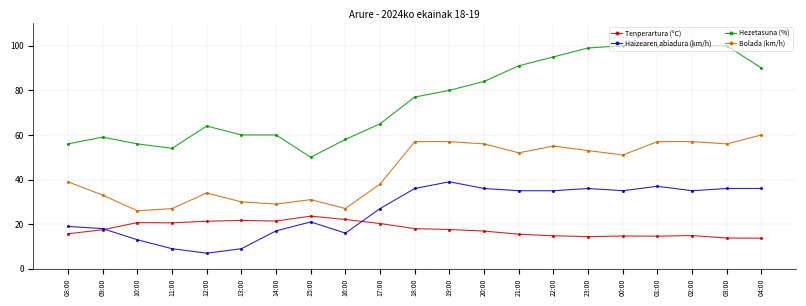

True or false: Haizearen abiadura (km/h) has more than 1 points higher than both neighbors.

True